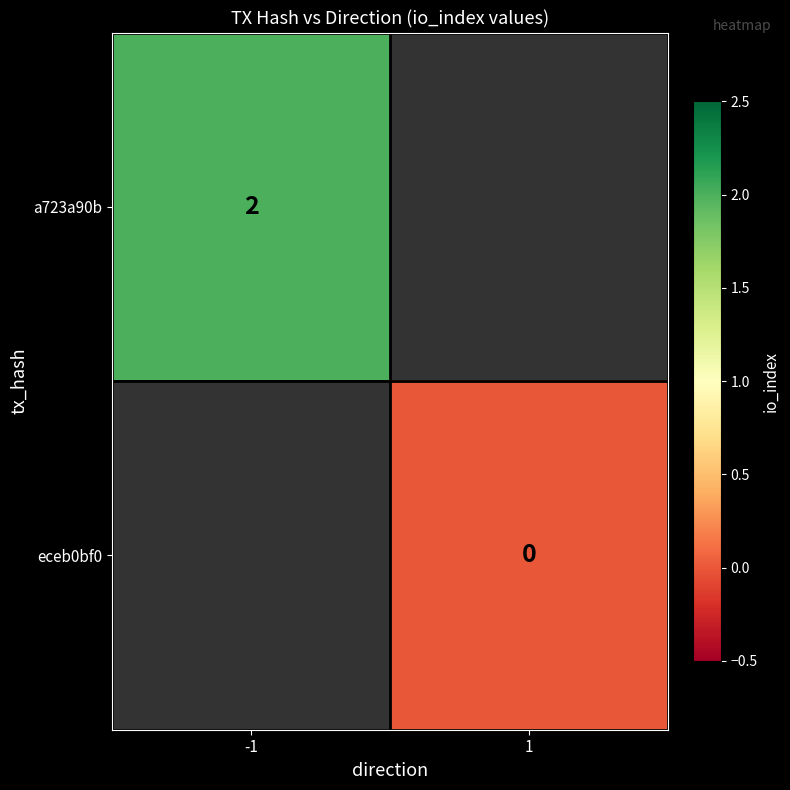

How many data points does each series have?

2